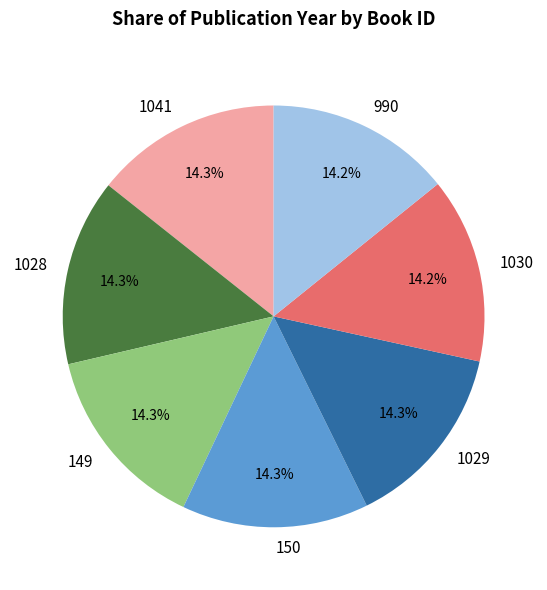

To the nearest percent, what is the combined percentage of 1029 and 150?

29%